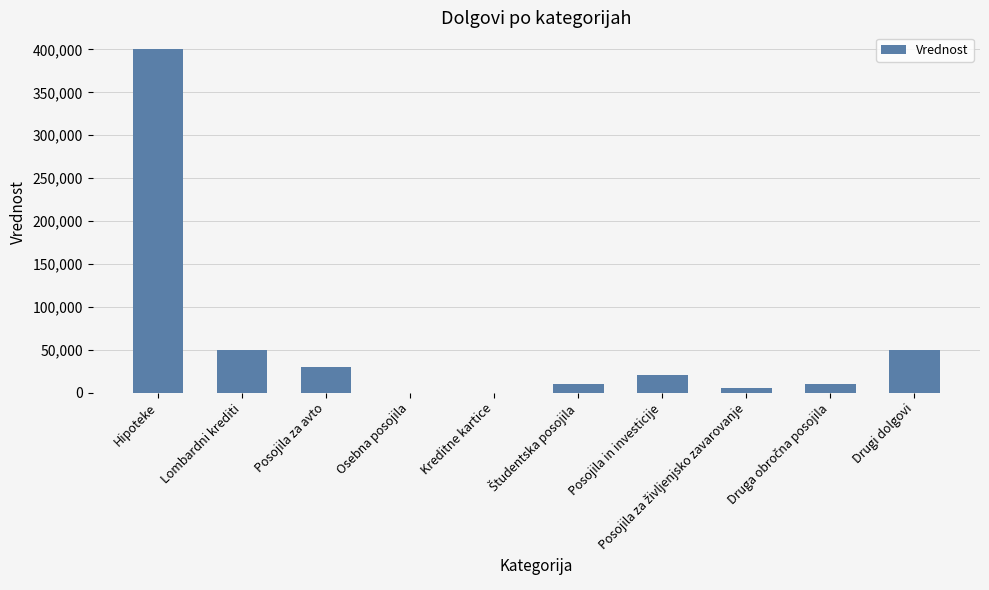

The value at Lombardni krediti is 50000. True or false?

True